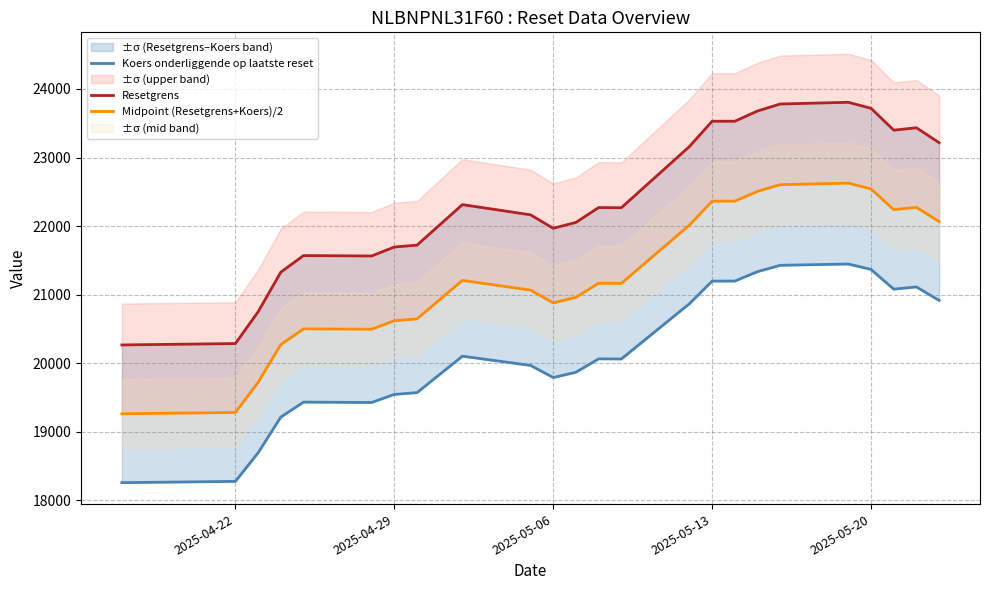

What is the difference between the second highest and second lowest values in the Koers onderliggende op laatste reset series?

3151.5